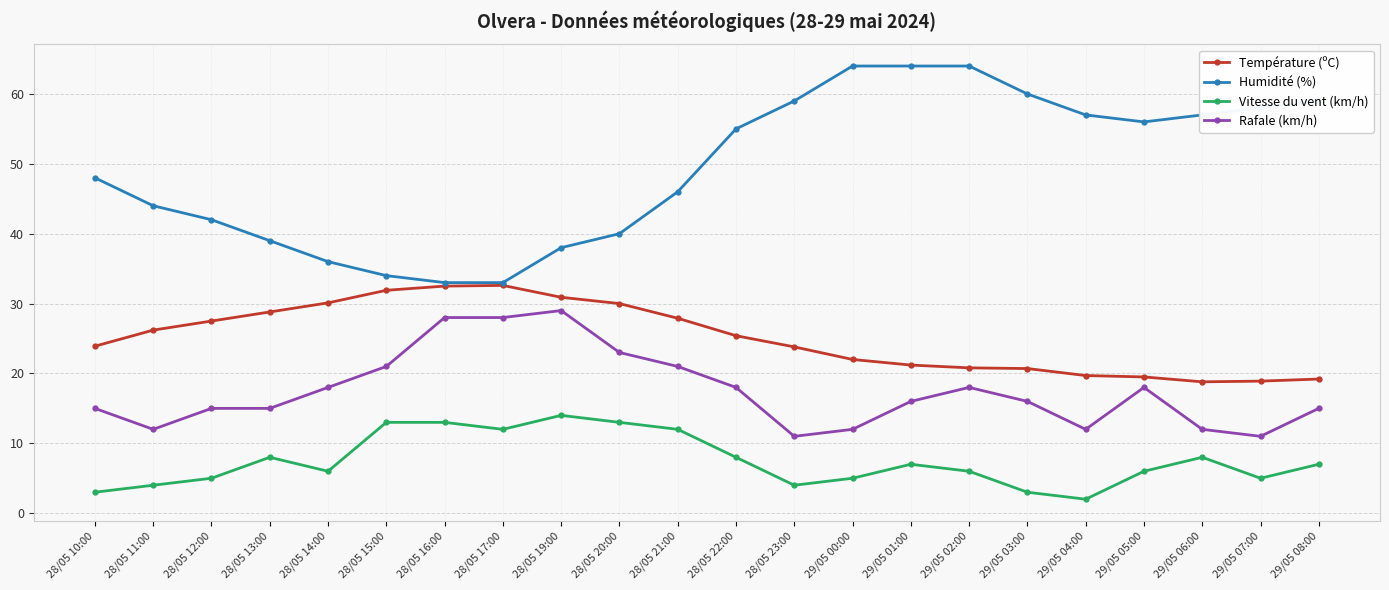

List the series in order of their peak value, highest first.

Humidité (%), Température (ºC), Rafale (km/h), Vitesse du vent (km/h)